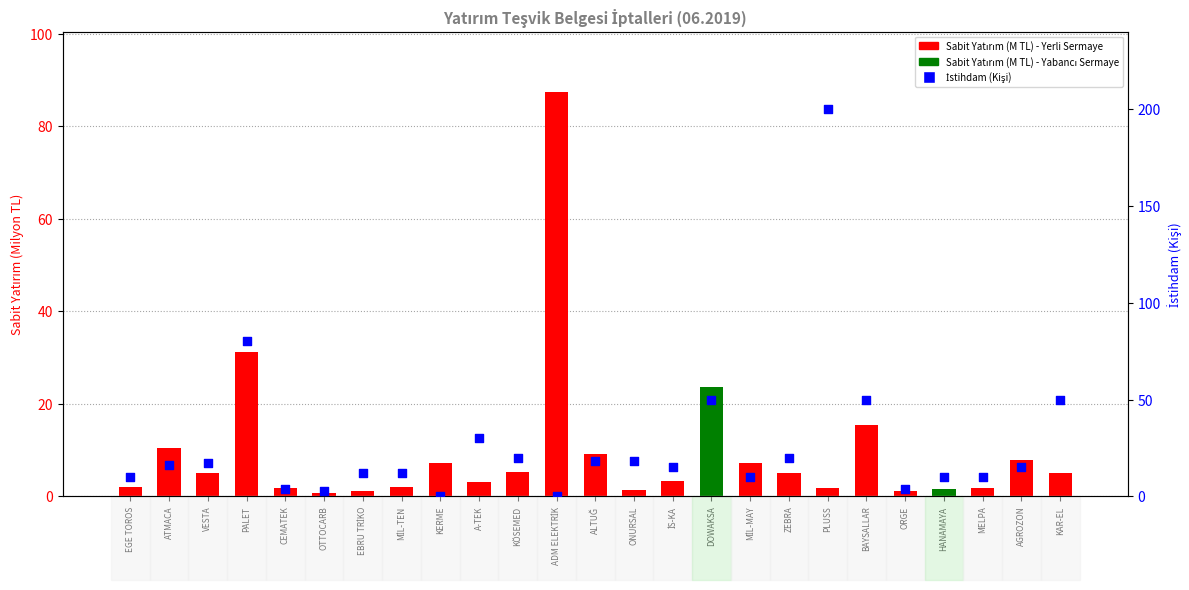

Which series has the largest Y range (max minus min)?

İstihdam (Kişi)